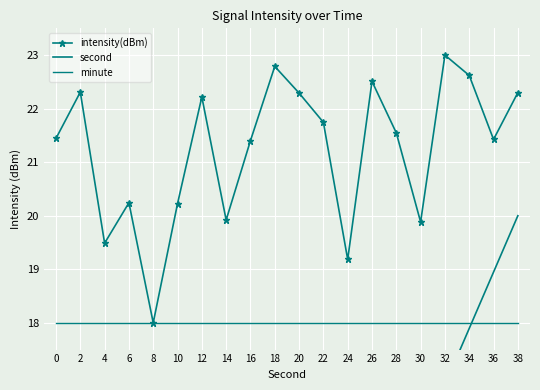

Which series has the largest total across all categories?

intensity(dBm)